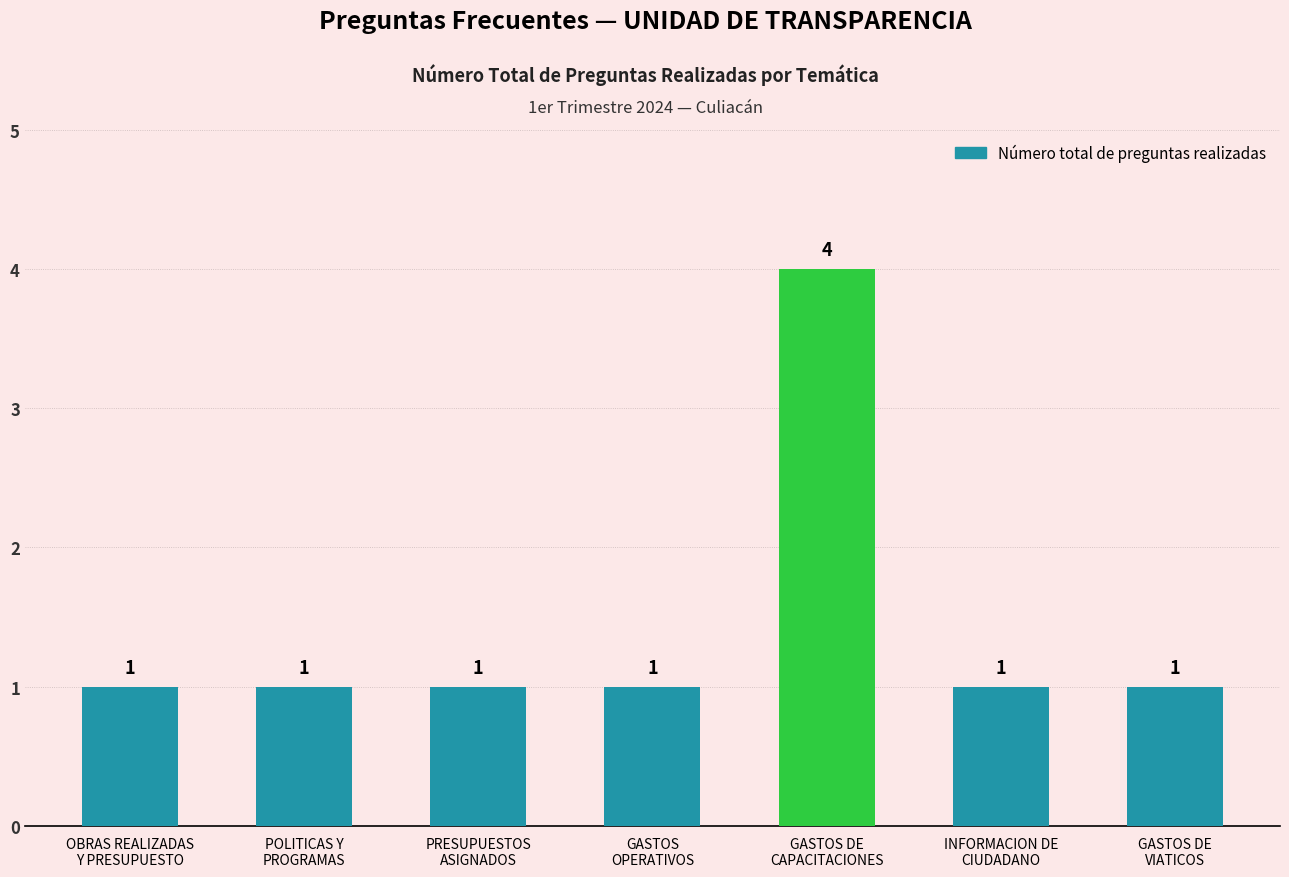

What is the smallest value displayed?

1